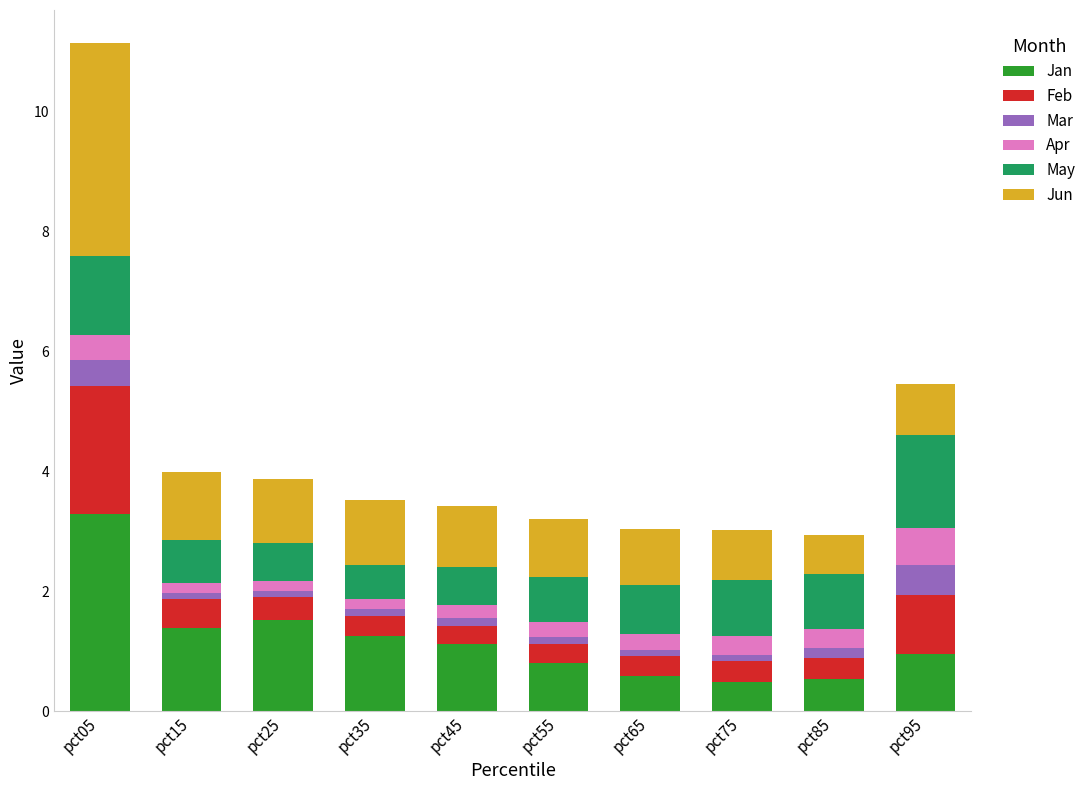

True or false: Jan has a value of 0.5 at pct85.

True